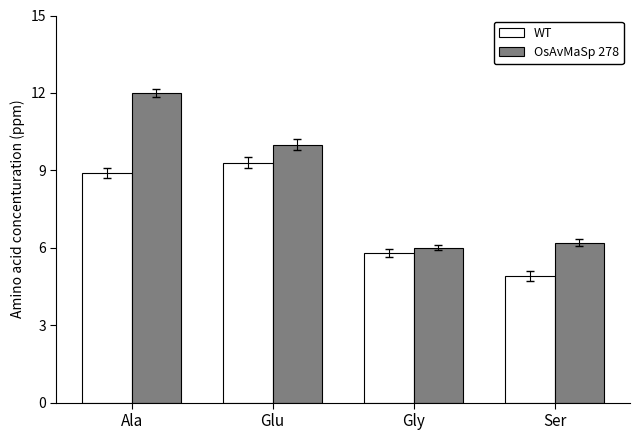

Reading left to right, list all the values displayed in this chart.

WT: 8.9	9.3	5.8	4.9
OsAvMaSp 278: 12.0	10.0	6.0	6.2